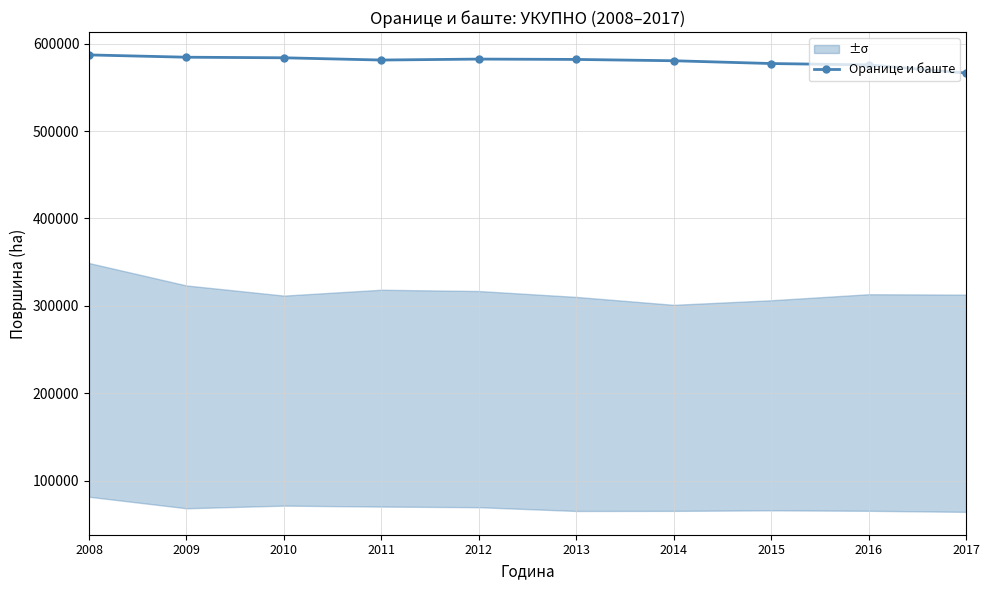

How many series are shown in this chart?

1